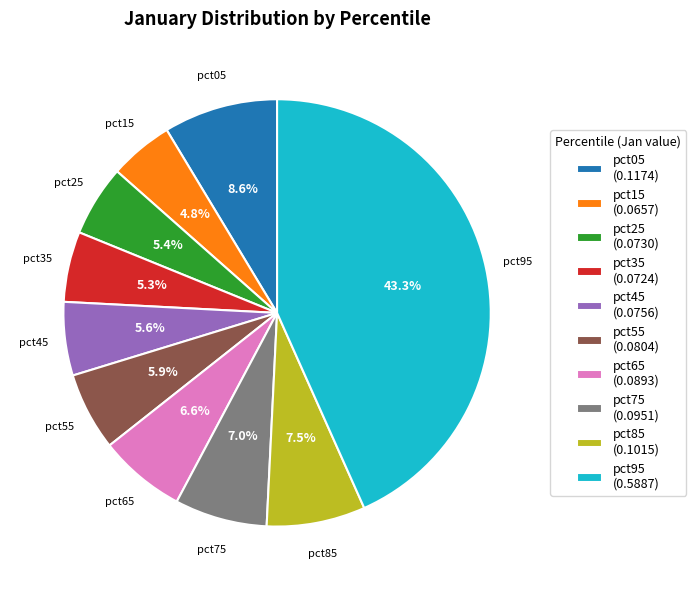

How much of the chart is everything except pct55?

94.1%